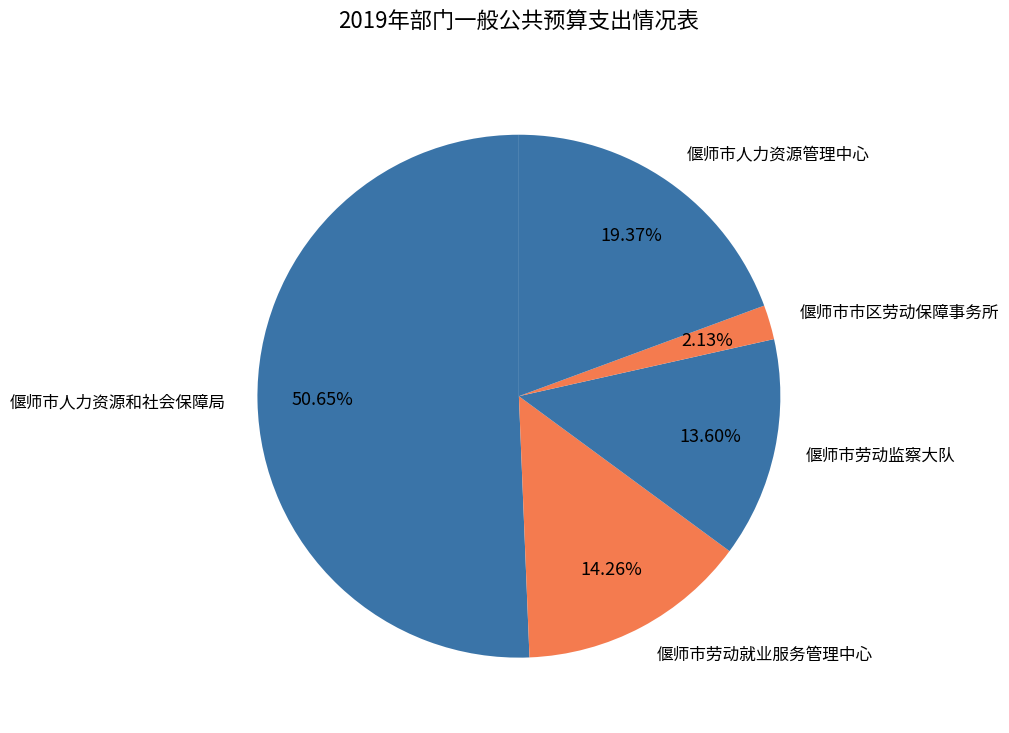

Is it true that 偃师市人力资源管理中心 is 19% of the pie?

True